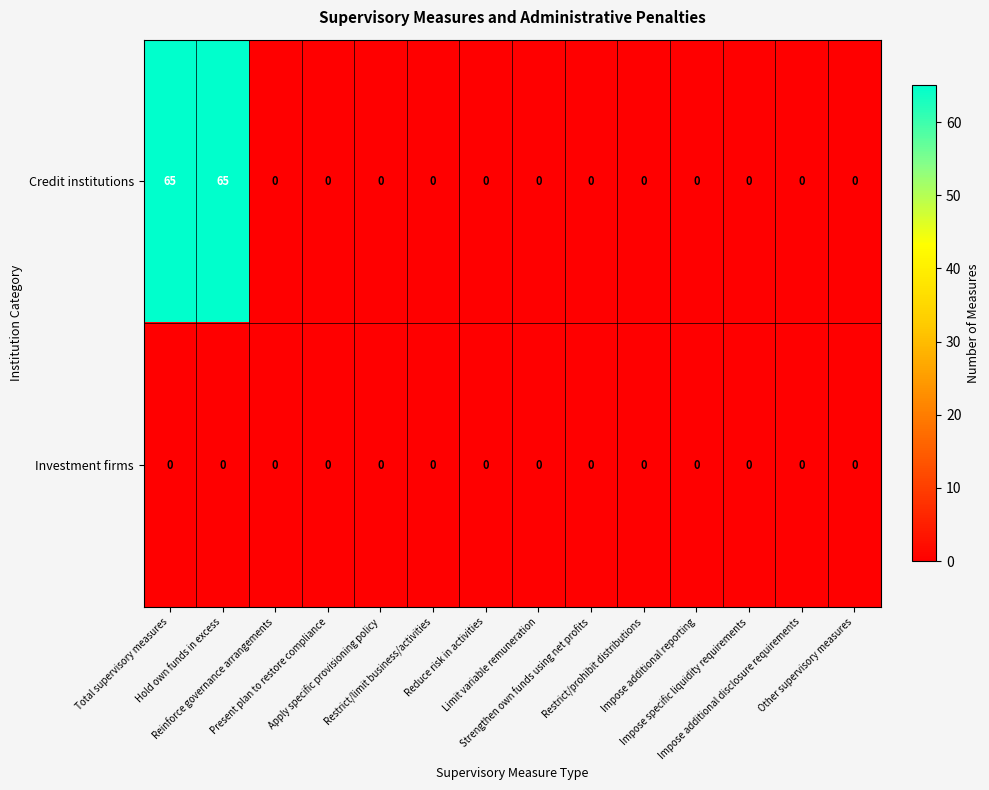

Which series has the widest spread of values?

Credit institutions